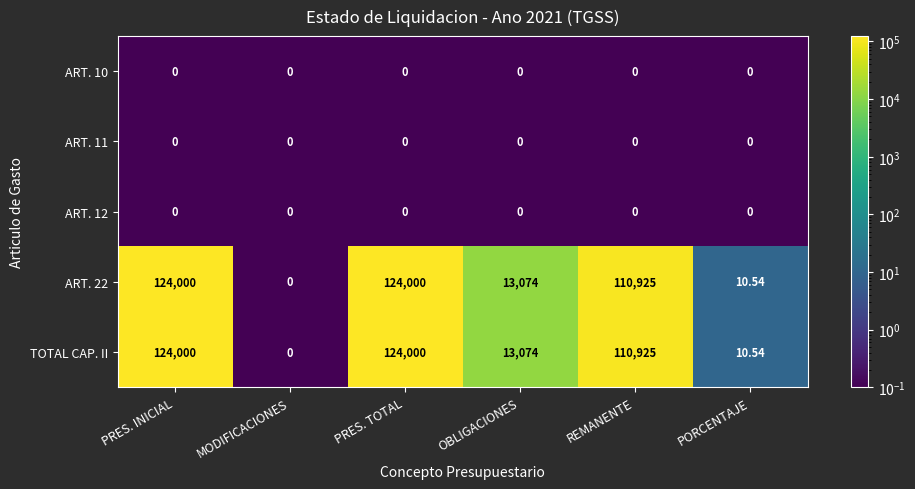

Is the value of TOTAL CAP. II at PORCENTAJE greater than the value of ART. 12 at PORCENTAJE?

Yes